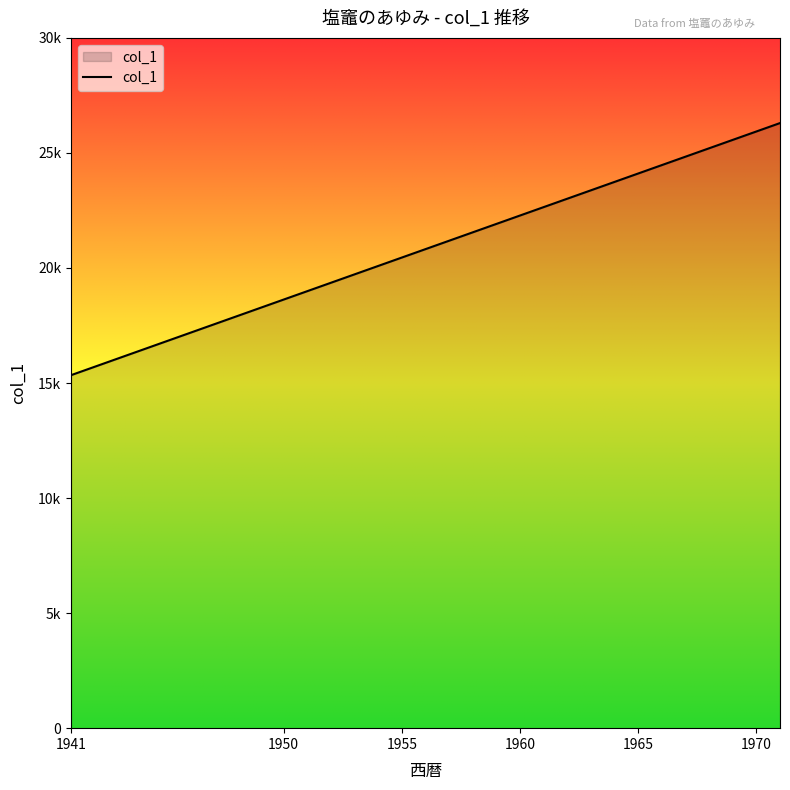

List the labels in order of value, largest first.

1971, 1970, 1969, 1968, 1966, 1965, 1964, 1963, 1962, 1960, 1959, 1958, 1956, 1954, 1953, 1952, 1951, 1950, 1949, 1948, 1947, 1946, 1945, 1944, 1943, 1941